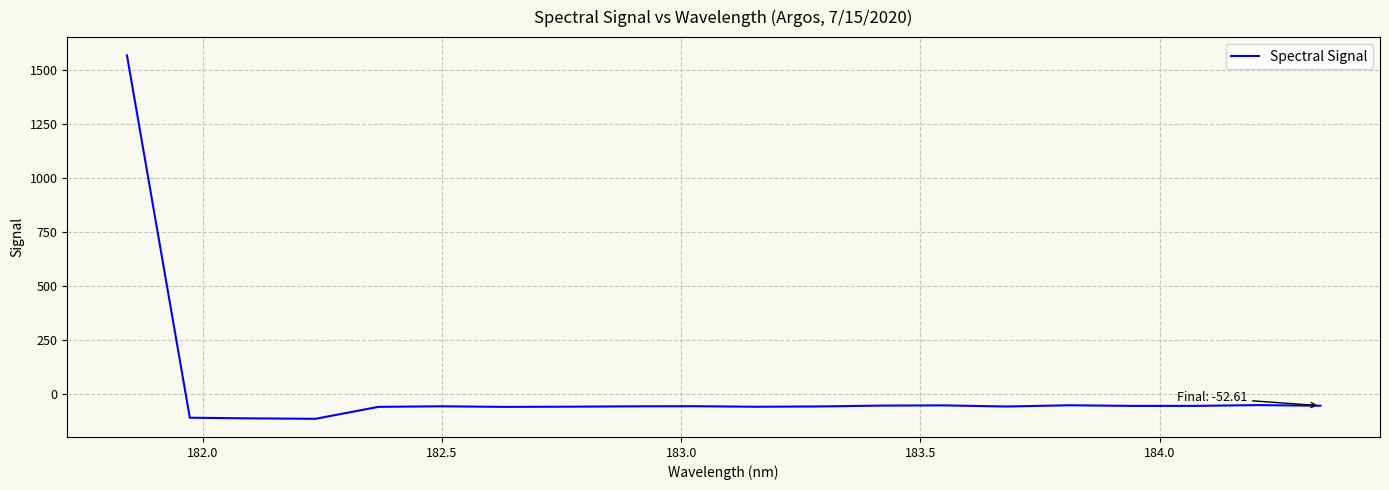

How many negative values are there?

19